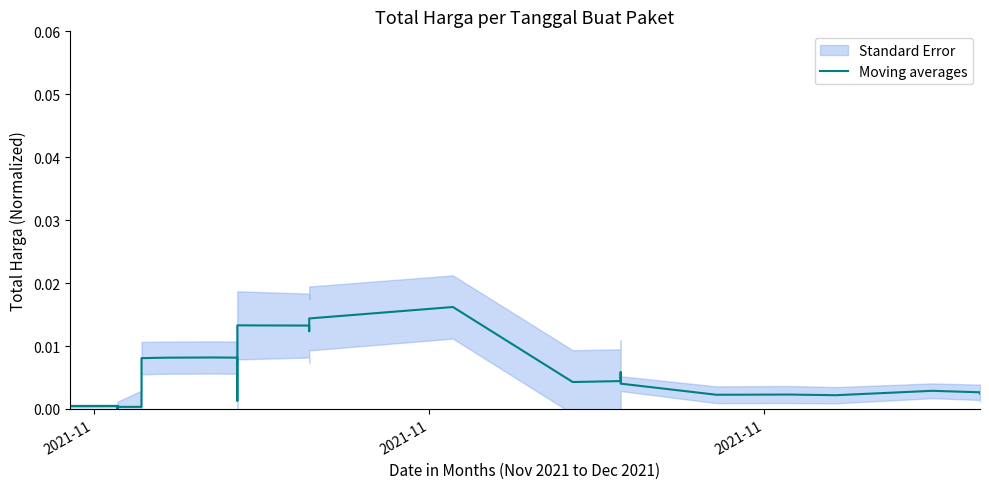

How many interior local valleys (lower than both neighbors) does the data have?

7